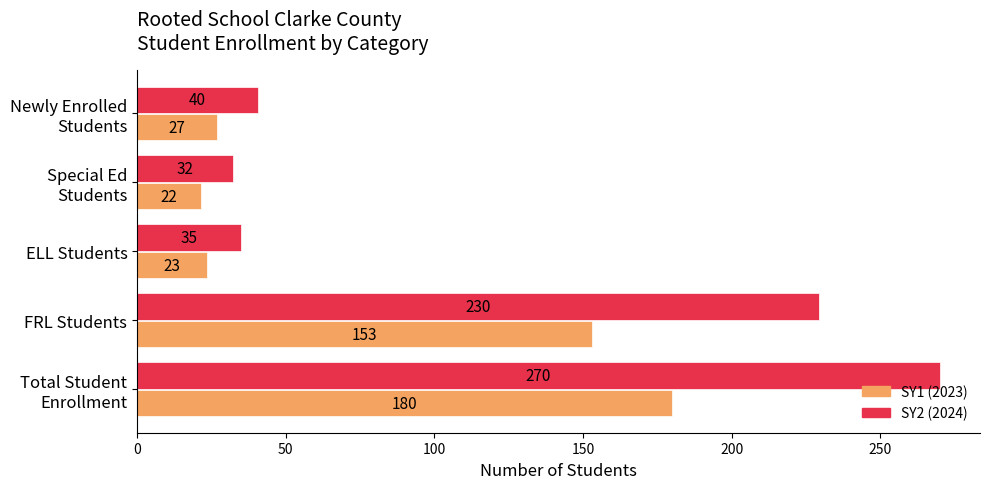

List the series in order of their peak value, lowest first.

SY1 (2023), SY2 (2024)